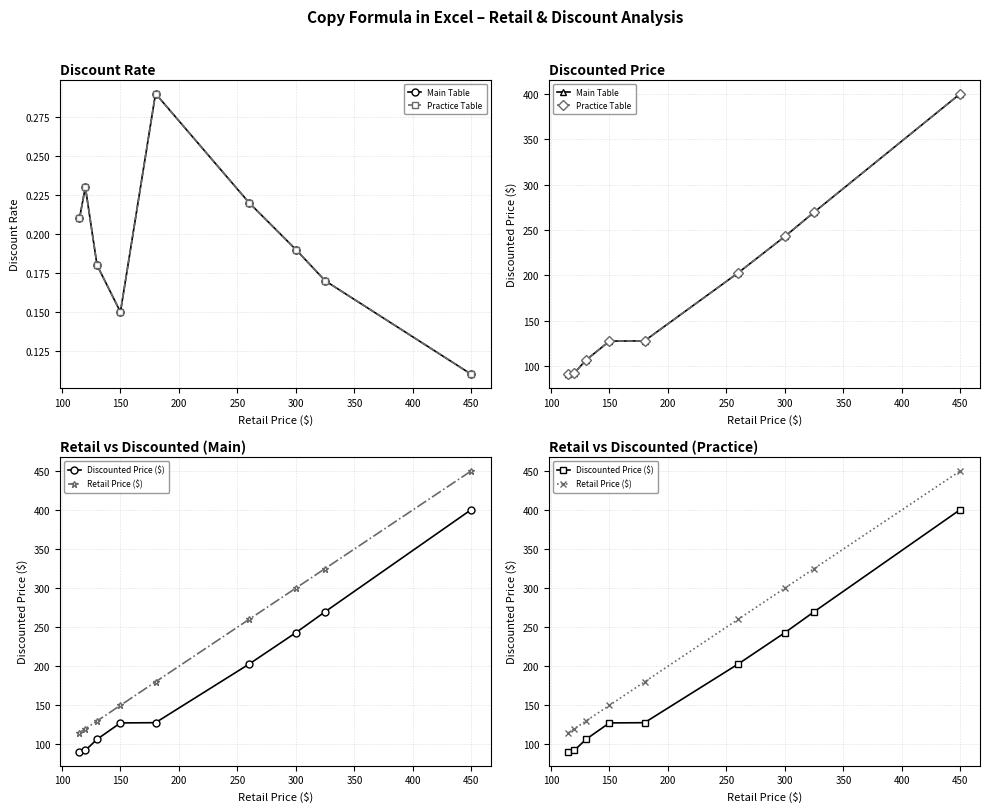

True or false: Practice Table and Retail Price ($) intersect in this chart.

False